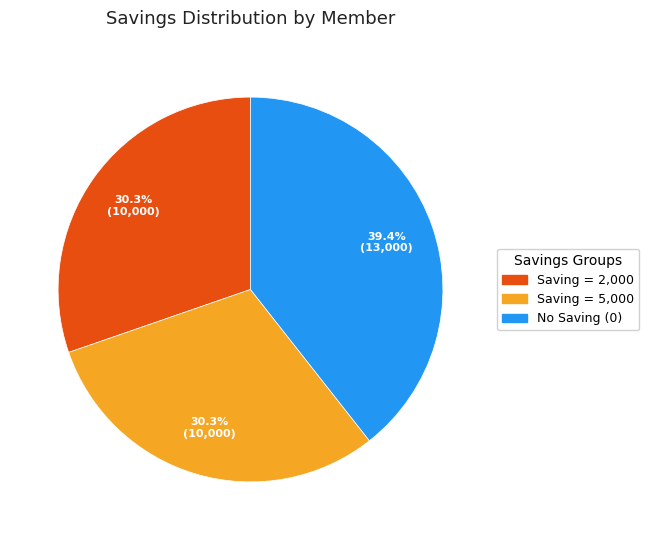

Is there any slice that represents more than half of the pie?

No